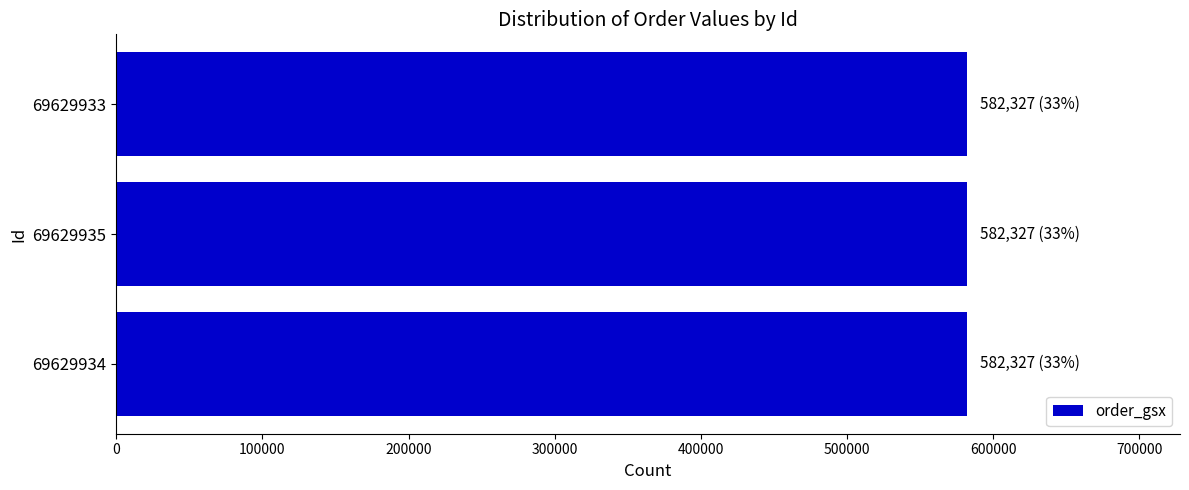

True or false: order_gsx has a value of 977413 at 69629935.

False